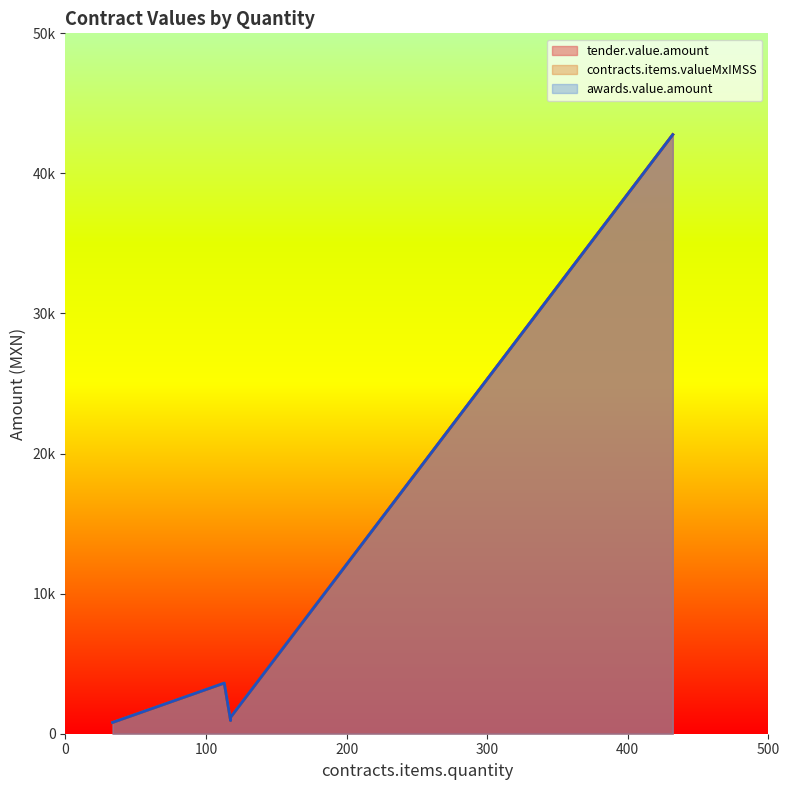

The tender.value.amount series shows 42768.0 at 432. True or false?

True